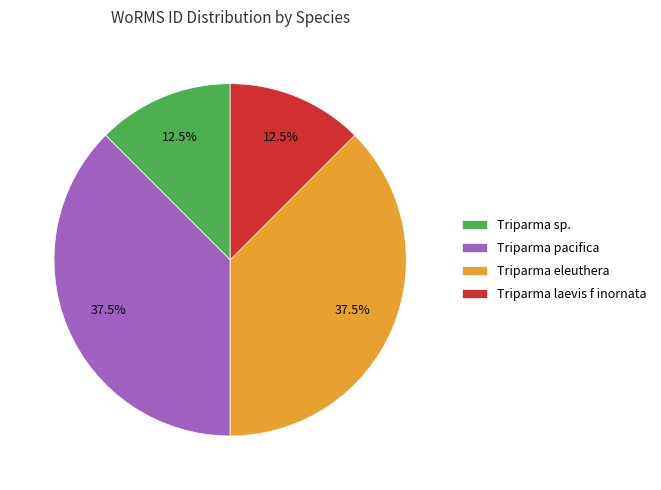

Does any single category account for the majority?

No